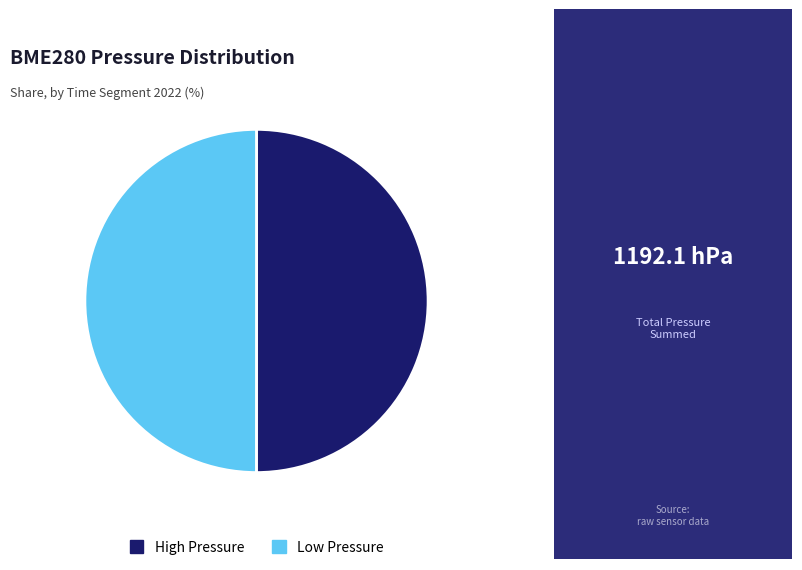

Is the sum of High Pressure and Low Pressure greater than half?

Yes